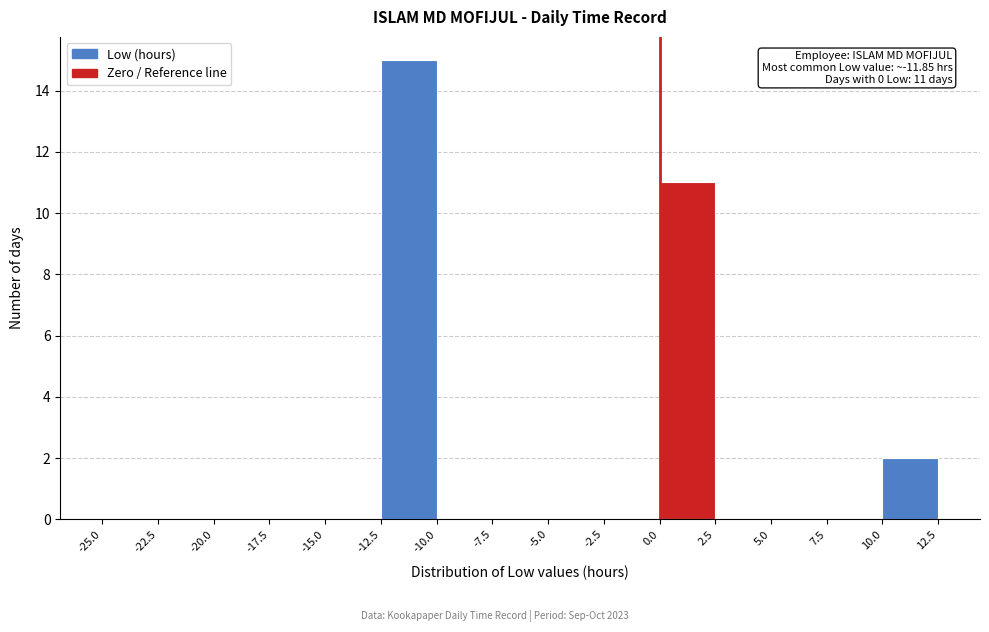

Over which range of the x-axis is the bar tallest?

-12.5 to -10.0